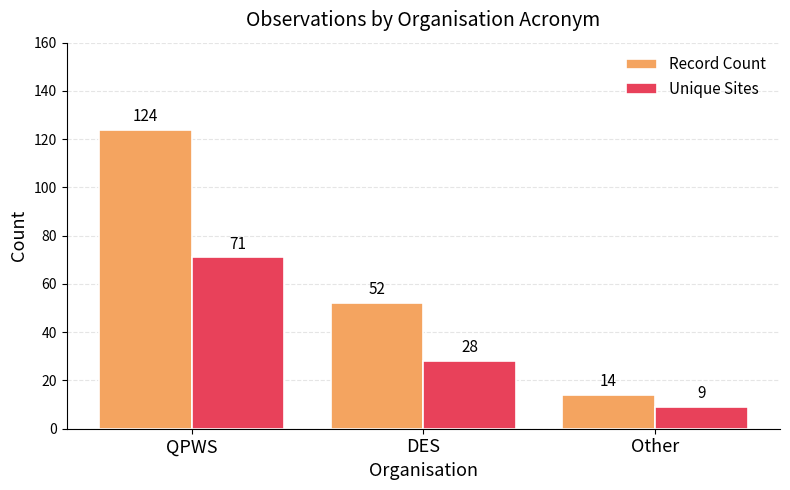

What is the sum of all Record Count values?

190